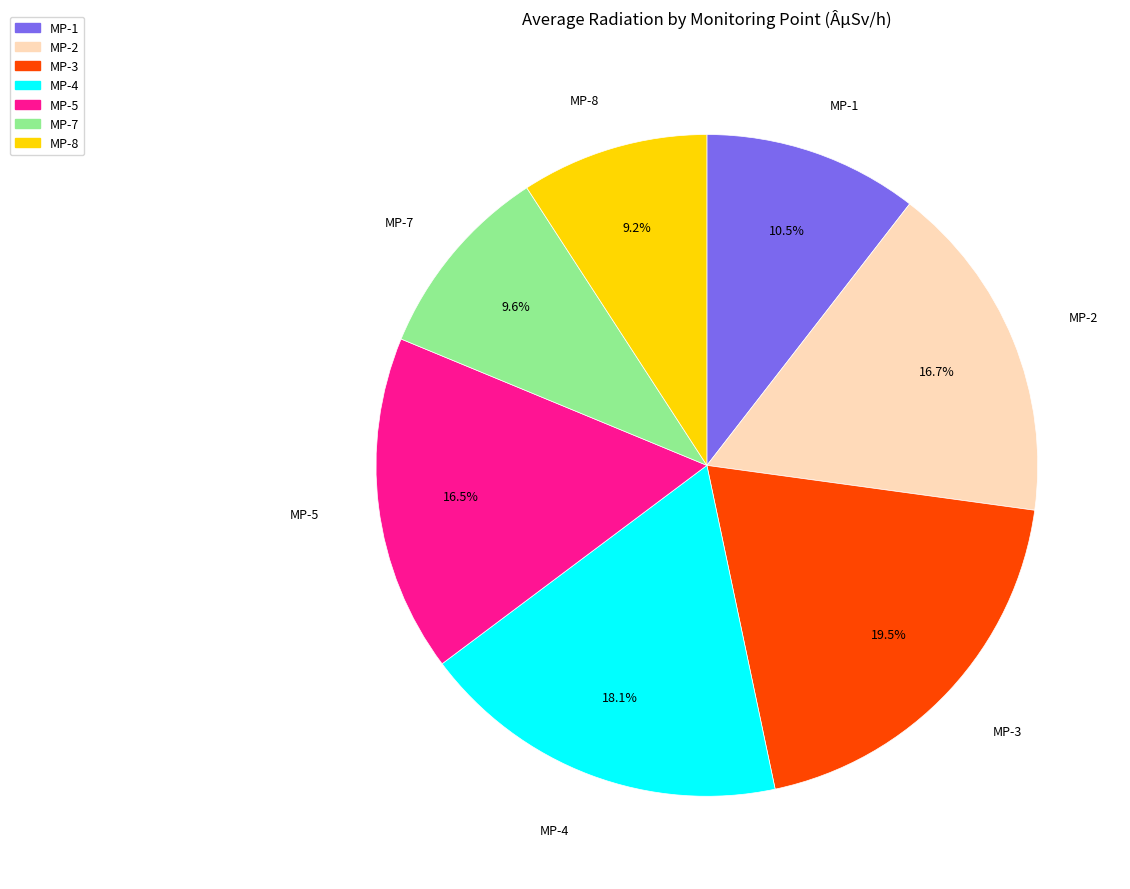

Which slice is the largest?

MP-3